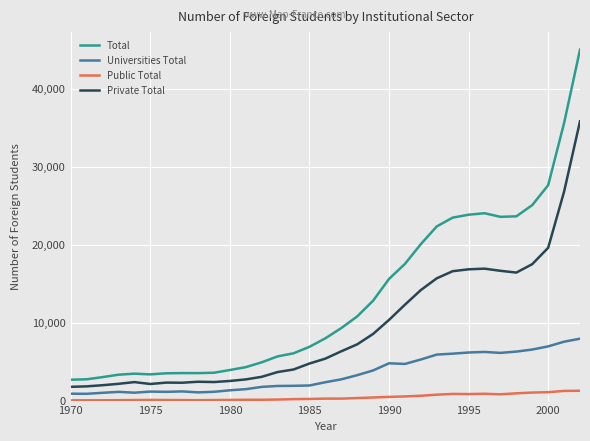

Count the number of categories in the chart.

33